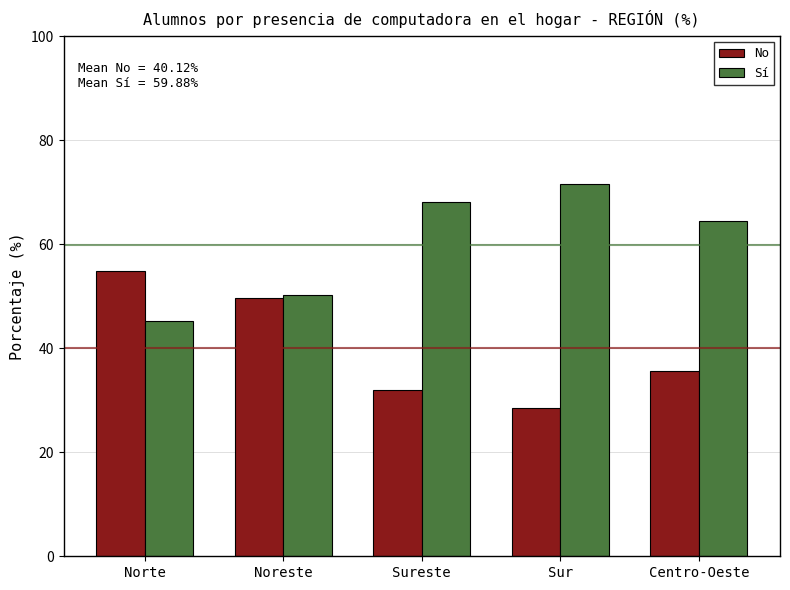

What is the spread (max minus min) of values at Noreste?

0.5